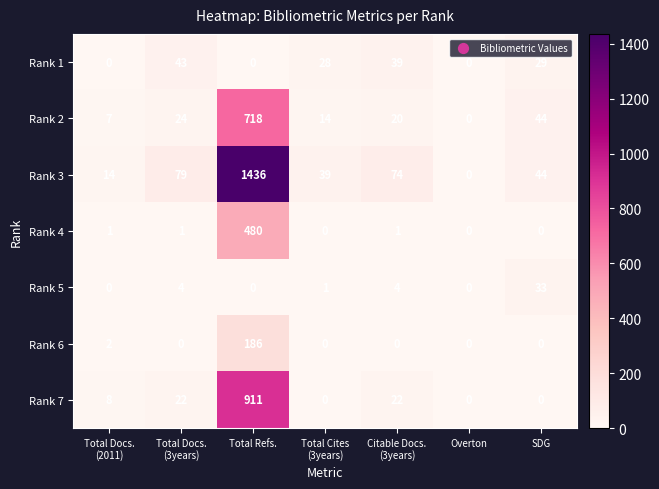

What is the difference between the highest and lowest values at Total Refs.?

1436